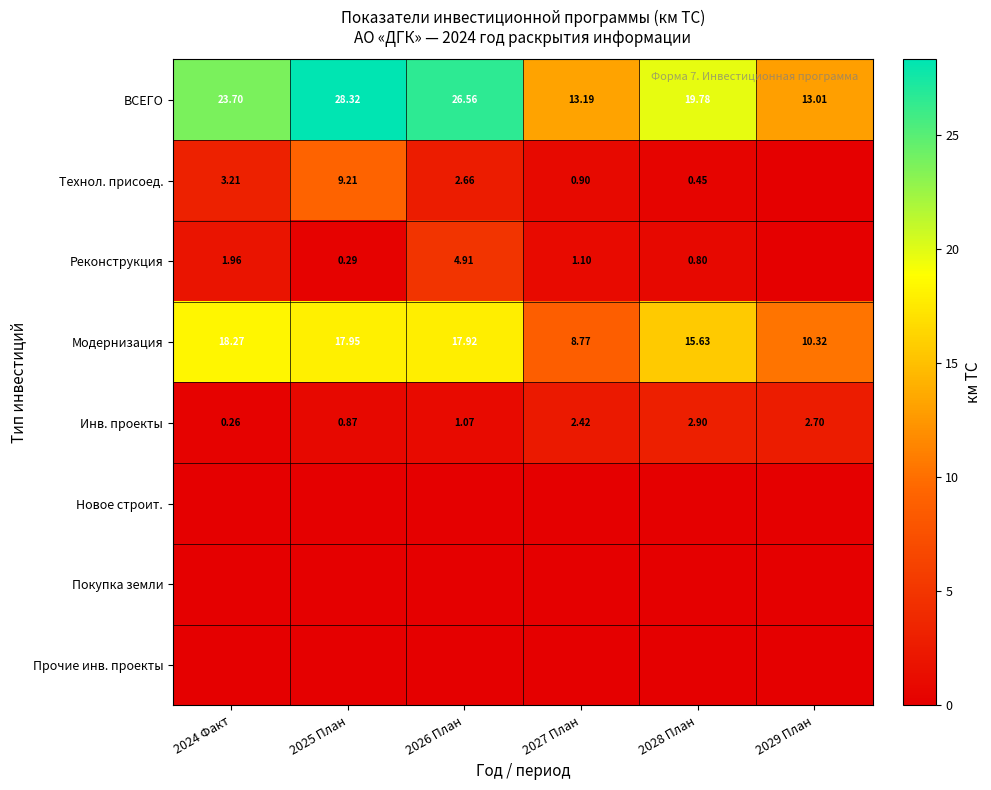

Is the value of Реконструкция at 2027 План greater than the value of ВСЕГО at 2026 План?

No